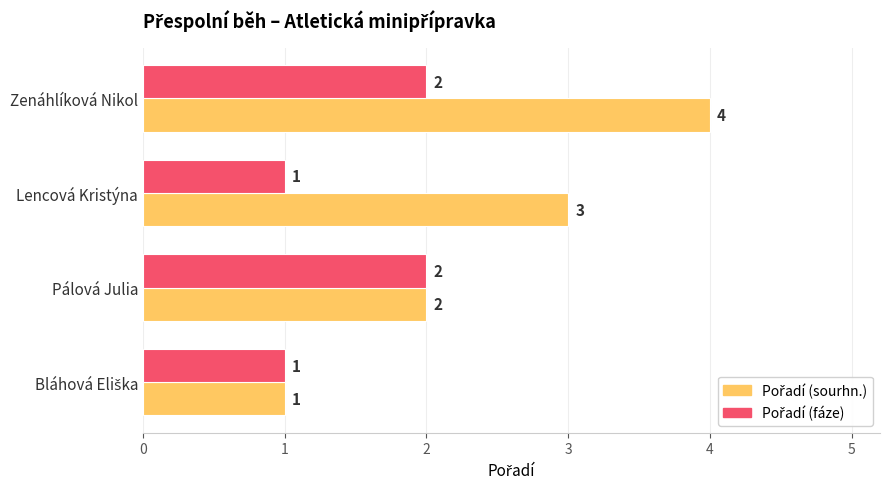

At which category does the chart reach its peak across all series?

Zenáhlíková Nikol